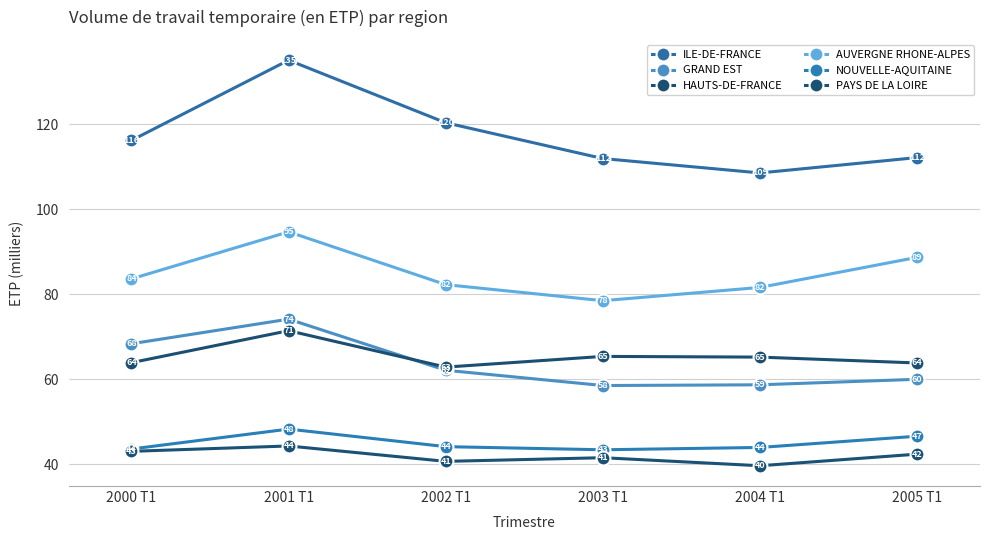

True or false: PAYS DE LA LOIRE and NOUVELLE-AQUITAINE cross at least once.

False